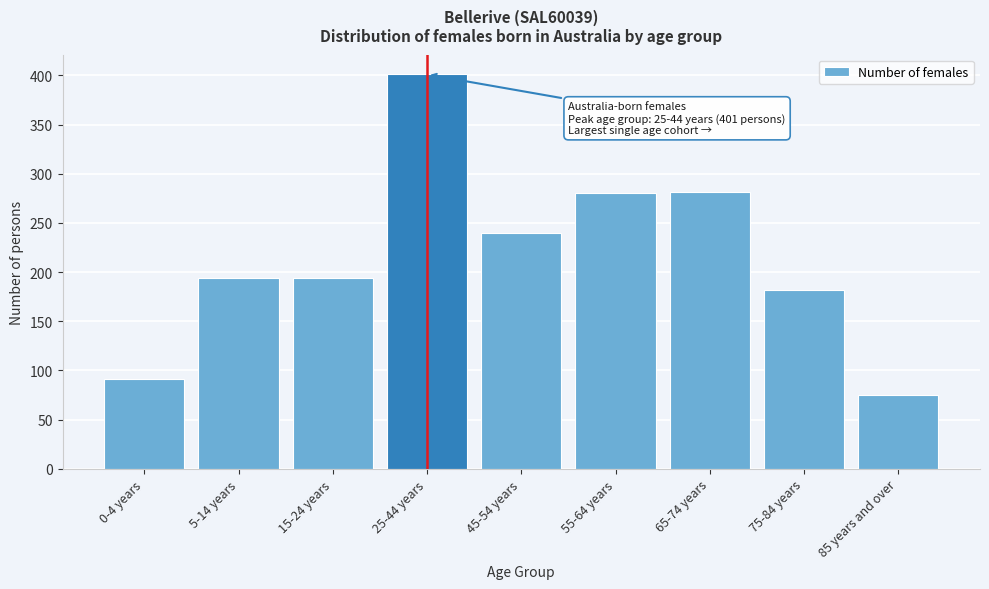

Is it true that the value at 25-44 years is 228?

False